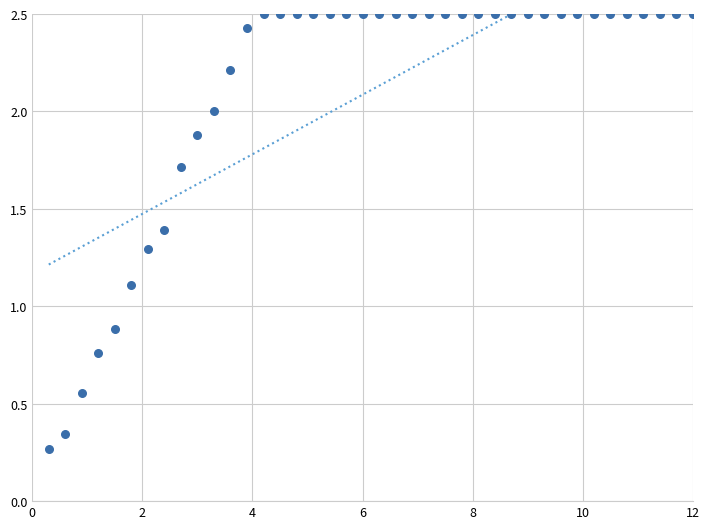

What is the range of X values (max minus min)?

11.7